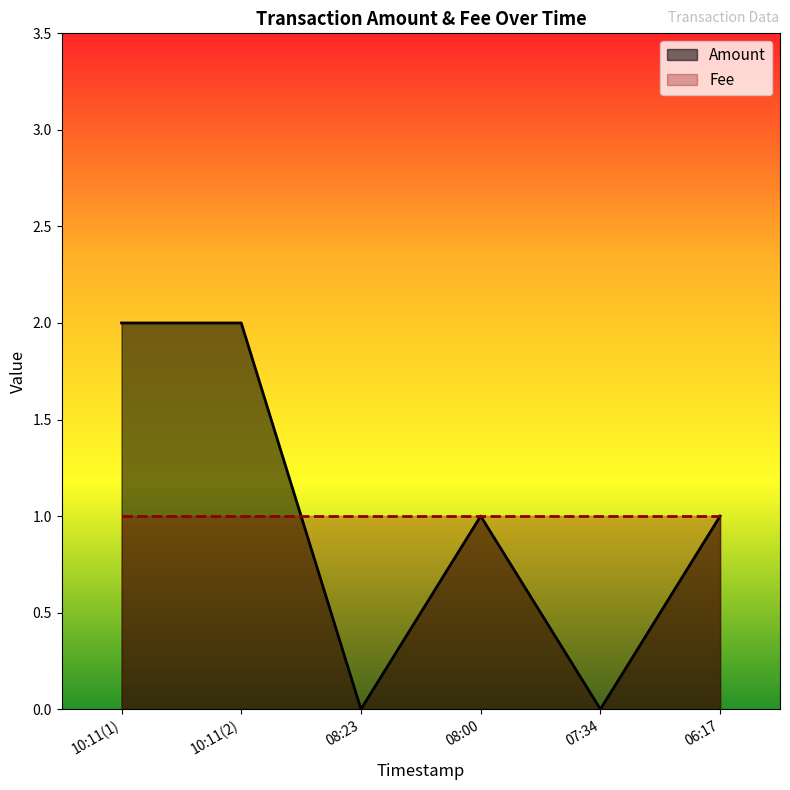

The Amount series shows 2 at 10:11(2). True or false?

True